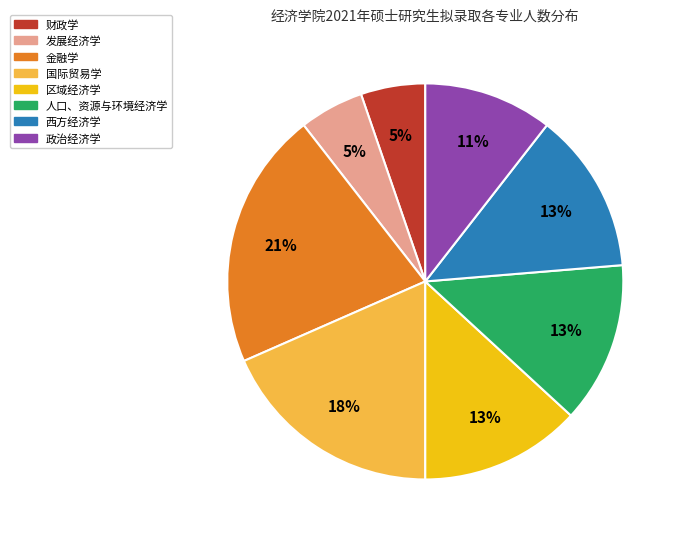

What percentage is the 政治经济学 slice, to the nearest percent?

11%